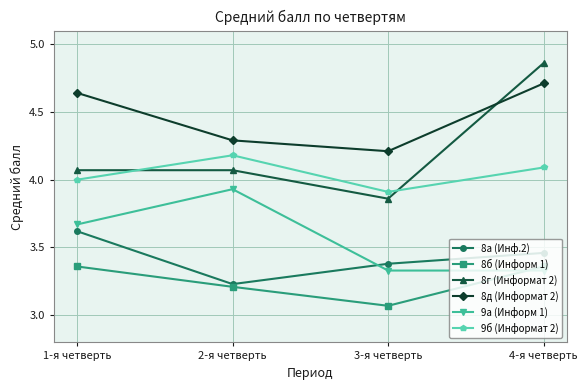

True or false: 8д (Информат 2) and 9а (Информ 1) cross at least once.

False